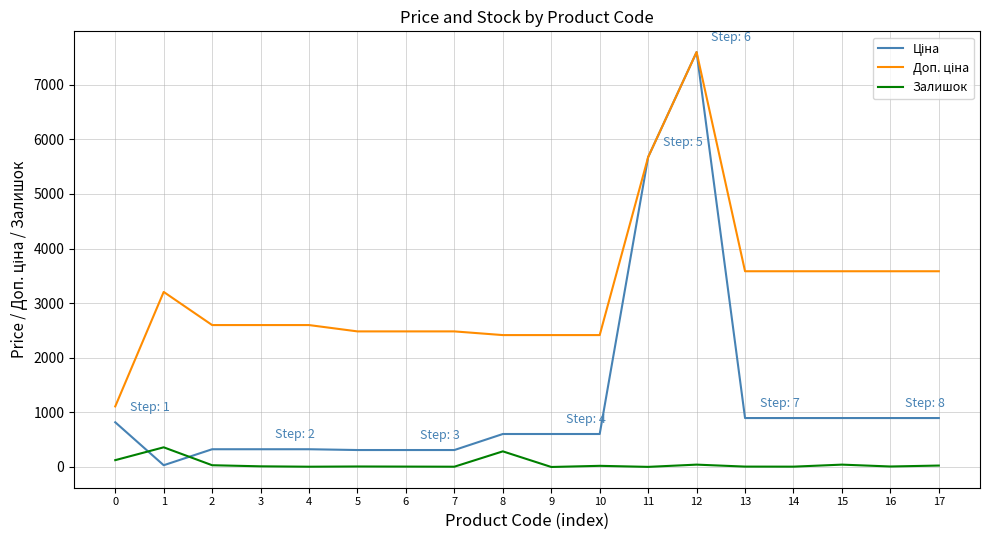

Where is the first local maximum for Залишок?

1